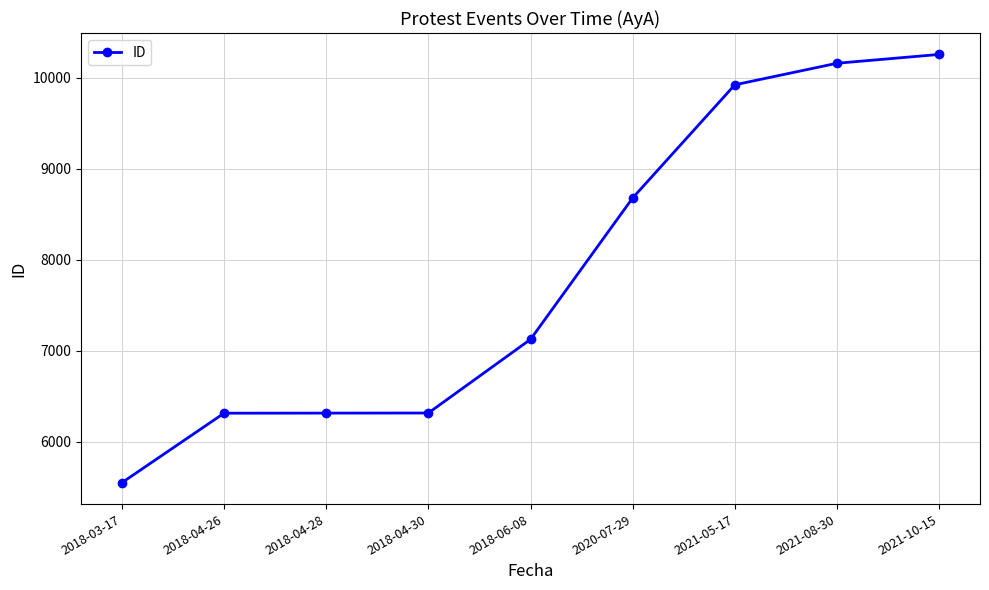

Is it true that the value at 2021-10-15 is 10257?

True